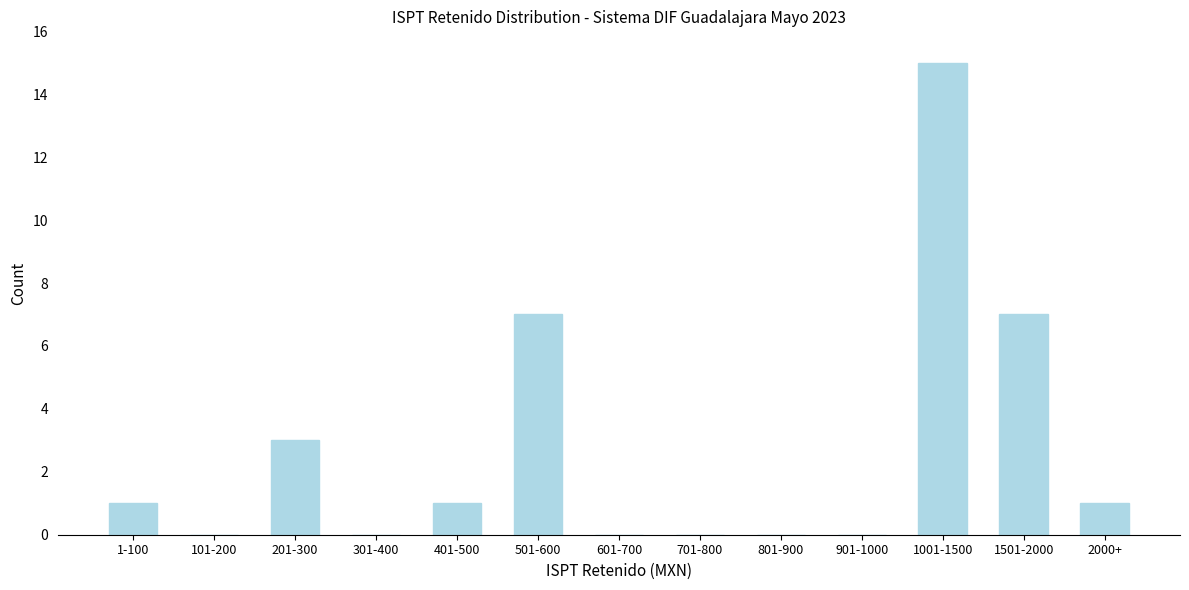

Reading right to left, transcribe all the data shown in this chart.

2000+=1	1501-2000=7	1001-1500=15	901-1000=0	801-900=0	701-800=0	601-700=0	501-600=7	401-500=1	301-400=0	201-300=3	101-200=0	1-100=1